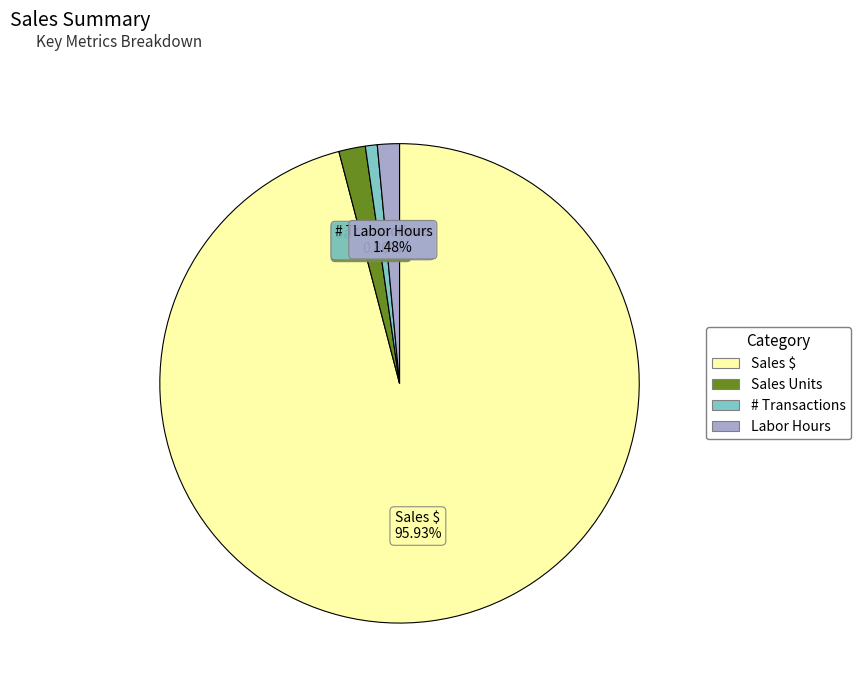

What is the ratio of the value at Labor Hours to the value at Sales Units?

0.8